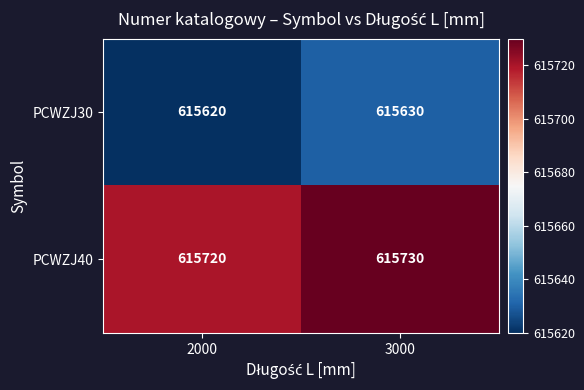

What is the total value across all series at 3000?

1231360